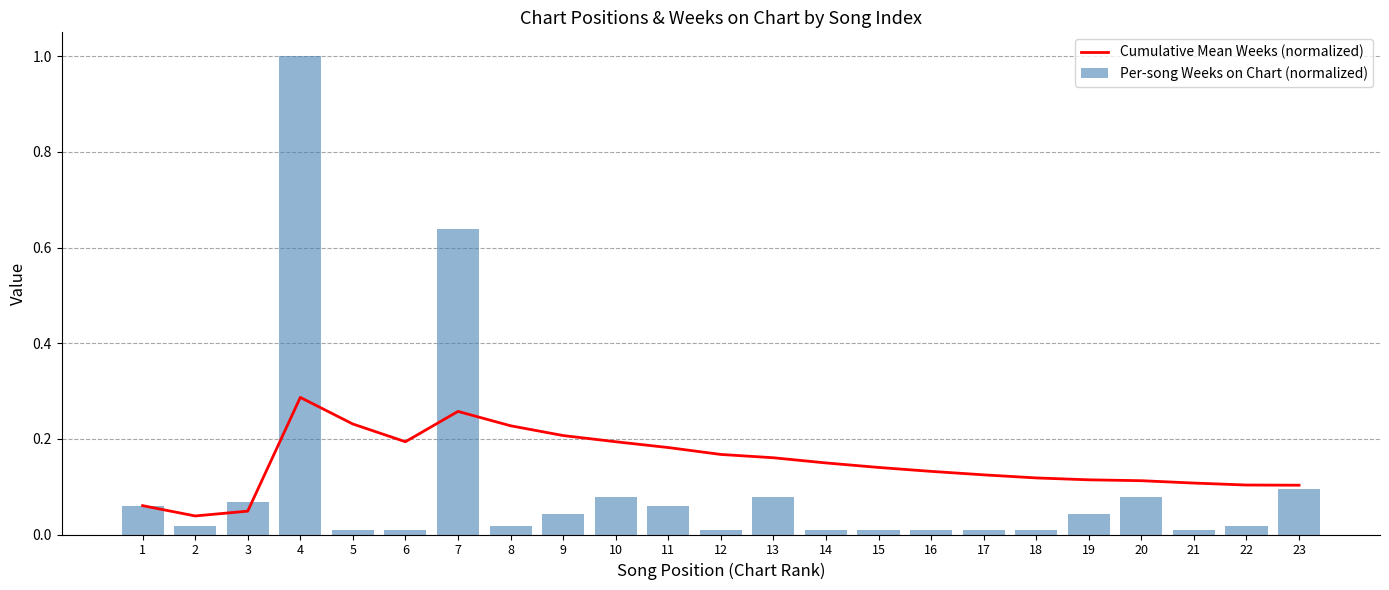

At how many categories does at least one series exceed 0?

23